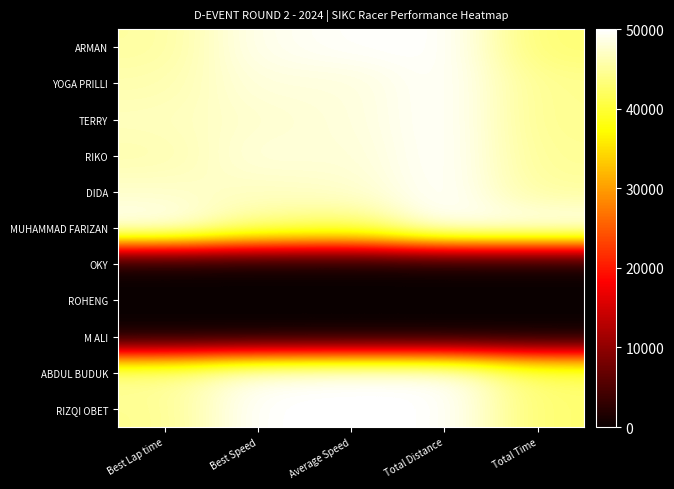

At which category does the chart reach its minimum across all series?

Best Lap time